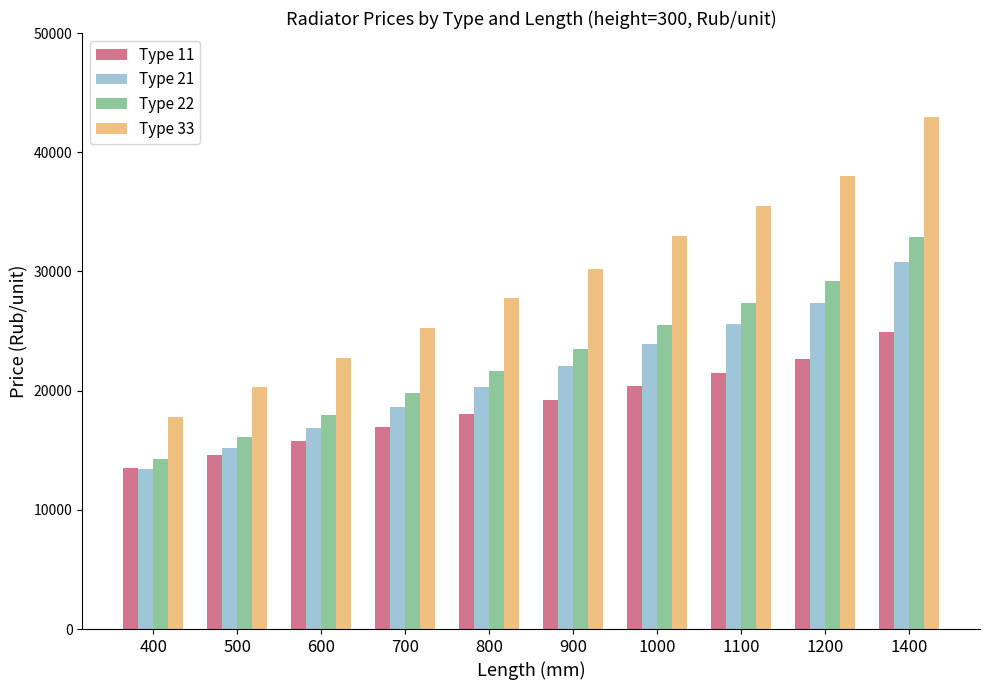

Rank the categories by Type 11 value from lowest to highest.

400, 500, 600, 700, 800, 900, 1000, 1100, 1200, 1400